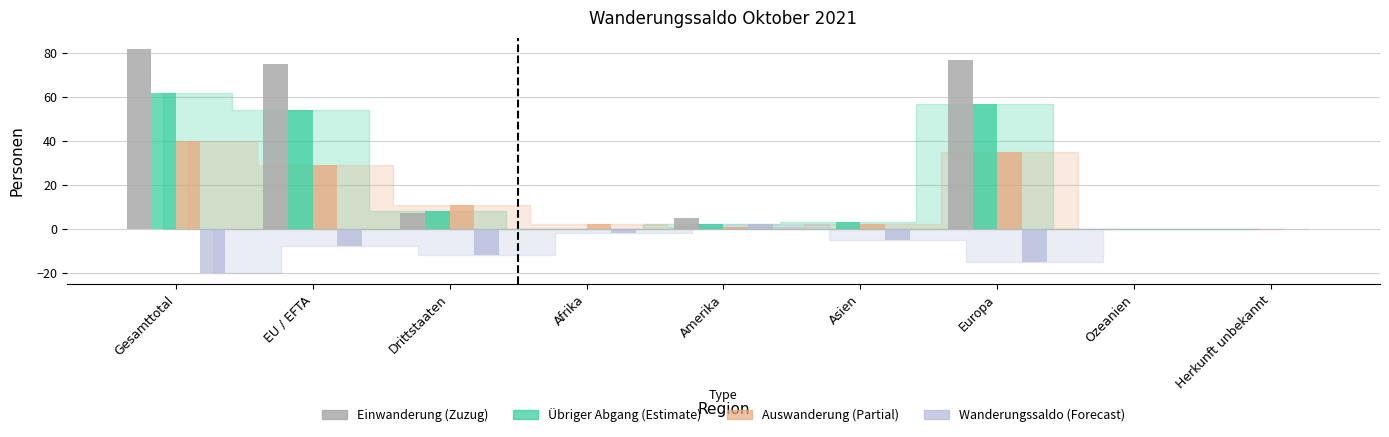

How many groups of bars are there?

9